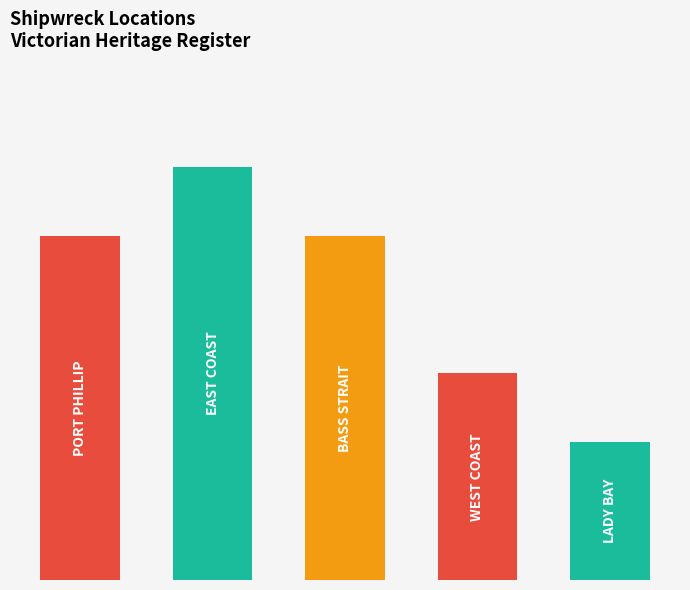

What is the sum of all values?

21